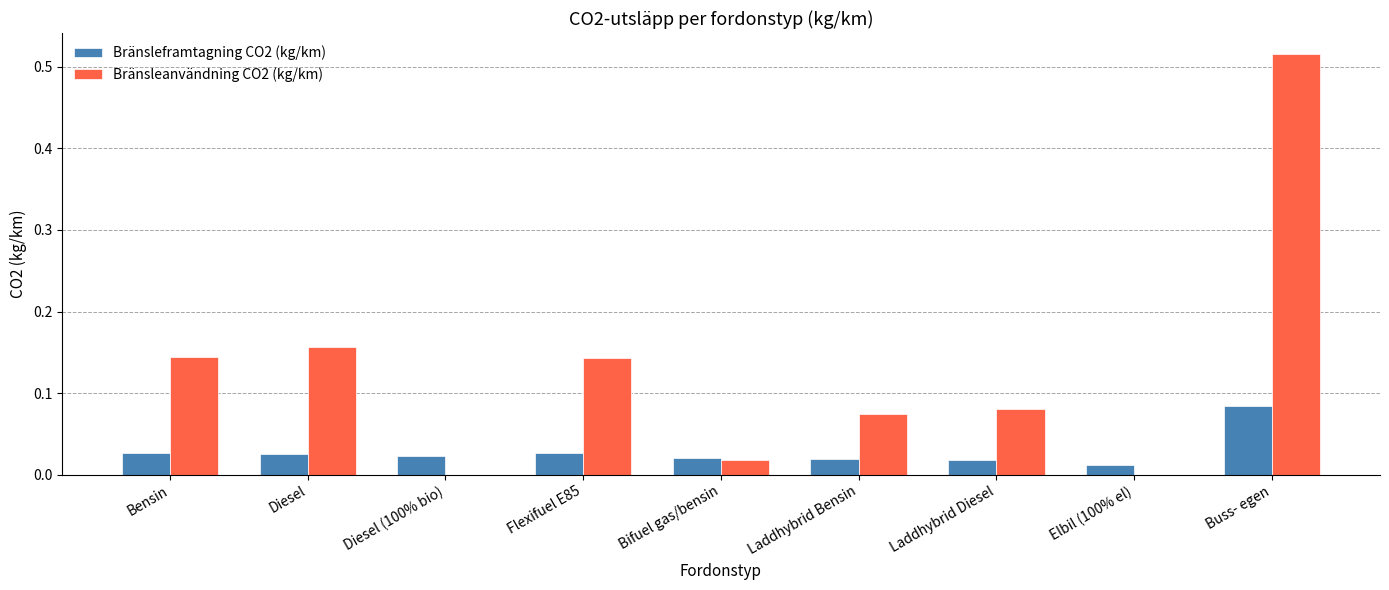

True or false: Bränsleanvändning CO2 (kg/km) has a value of 0.7 at Buss- egen.

False